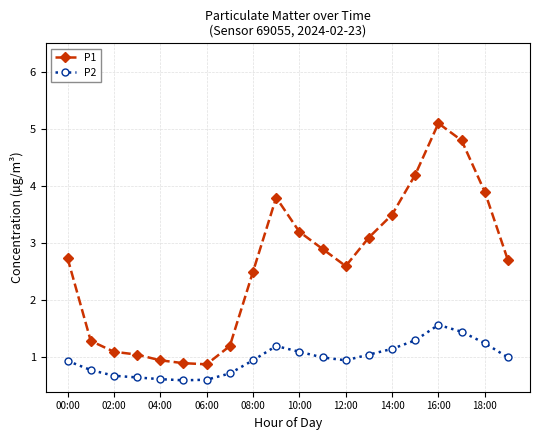

What is the smallest value displayed?

0.6